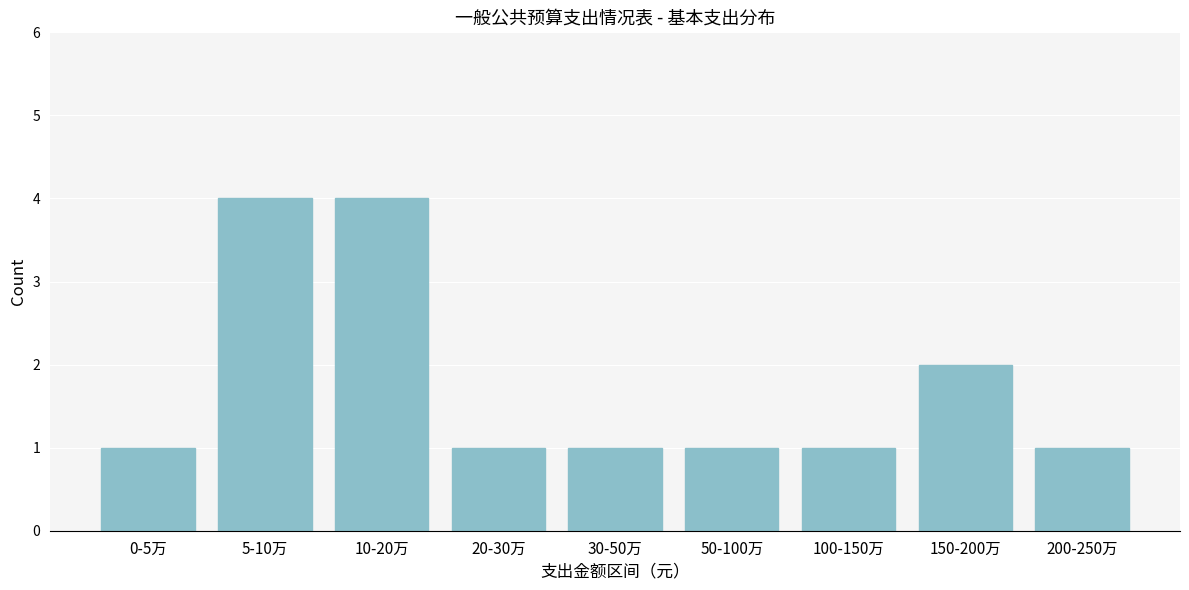

Reading right to left, transcribe all the data shown in this chart.

1	2	1	1	1	1	4	4	1